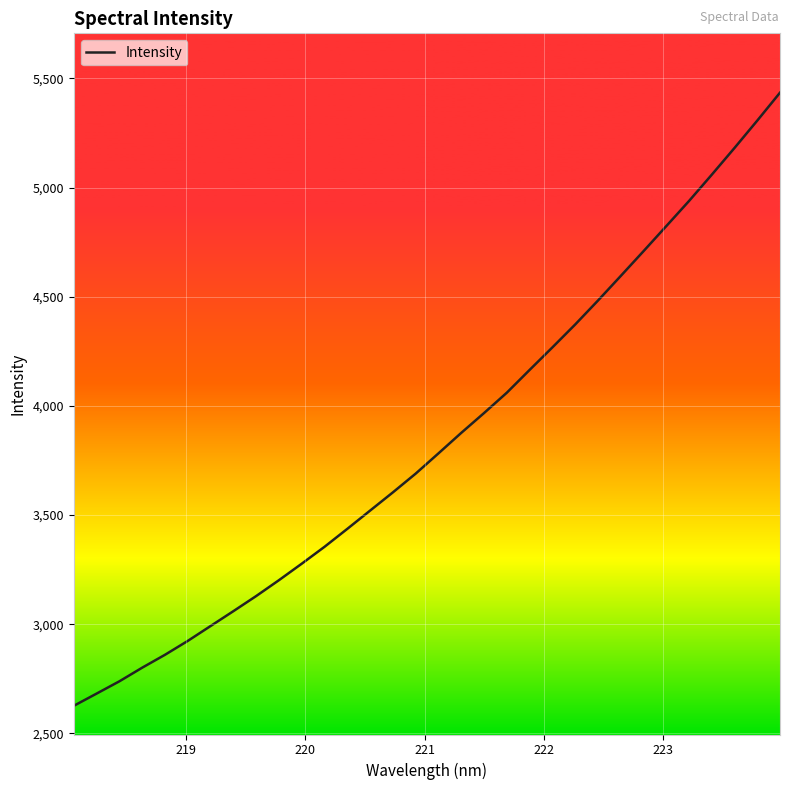

What is the greatest value displayed?

5434.8